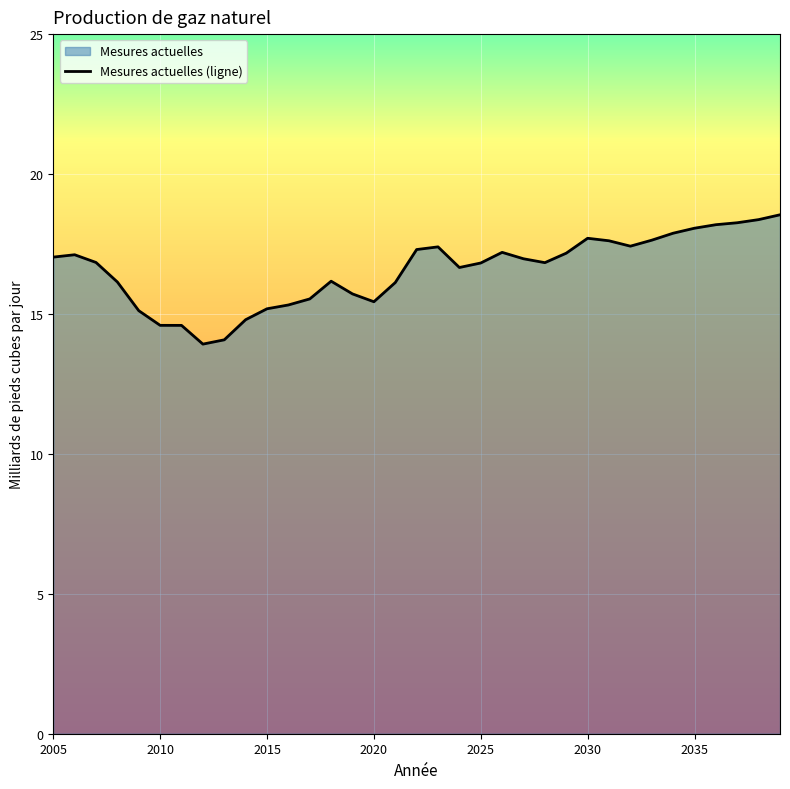

What is the greatest value displayed?

18.5